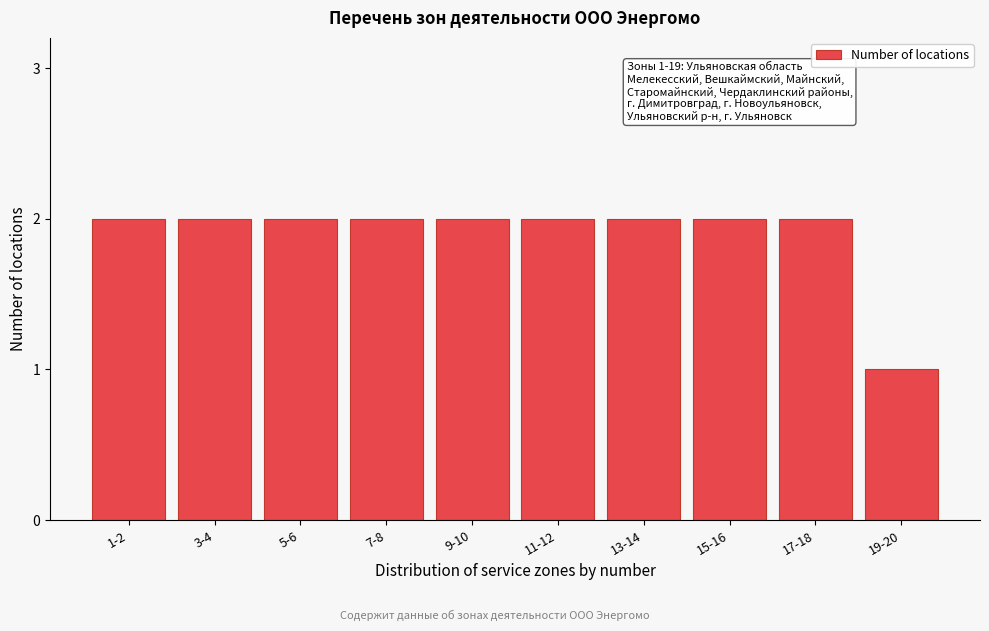

Reading left to right, extract all data points from this chart.

1-2=2	3-4=2	5-6=2	7-8=2	9-10=2	11-12=2	13-14=2	15-16=2	17-18=2	19-20=1